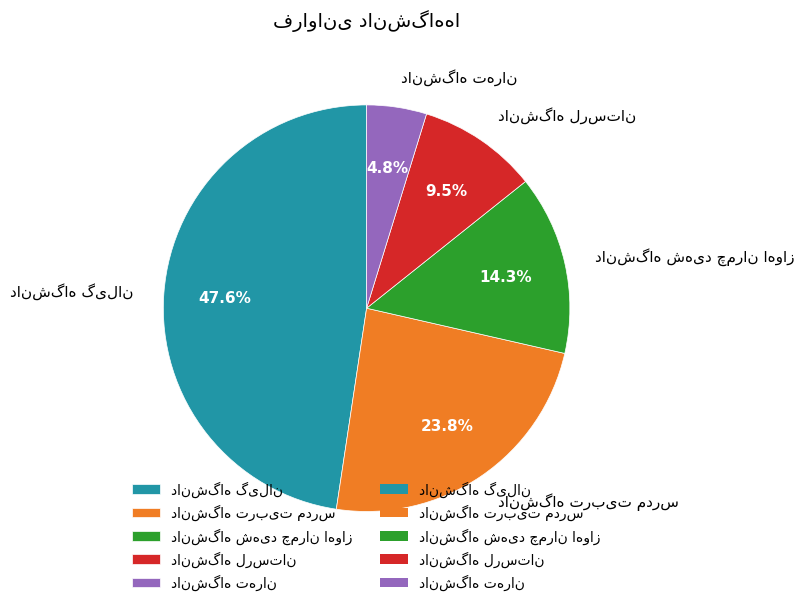

Is there a majority slice in this chart?

No